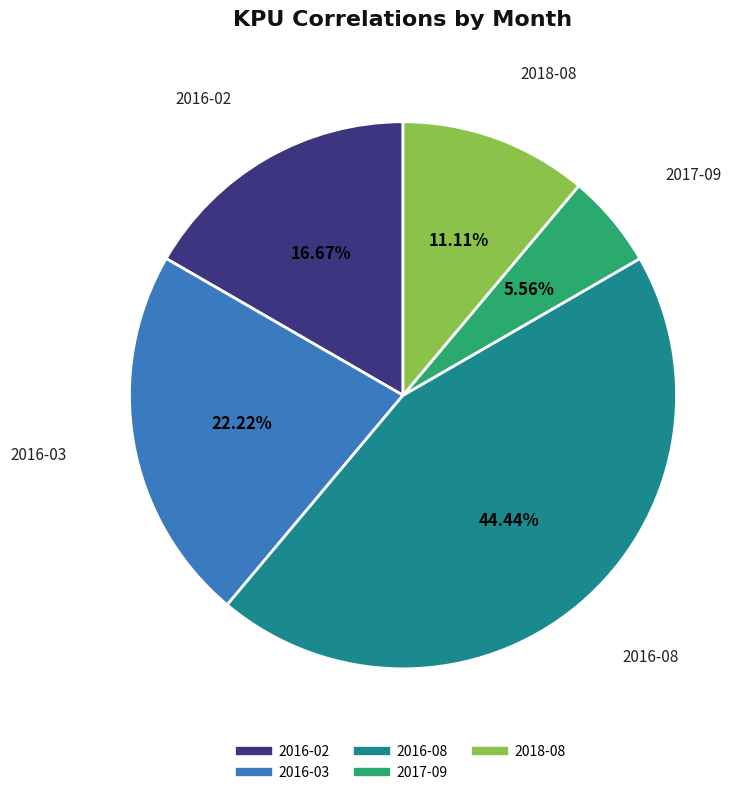

Which has a higher value, 2016-02 or 2016-03?

2016-03